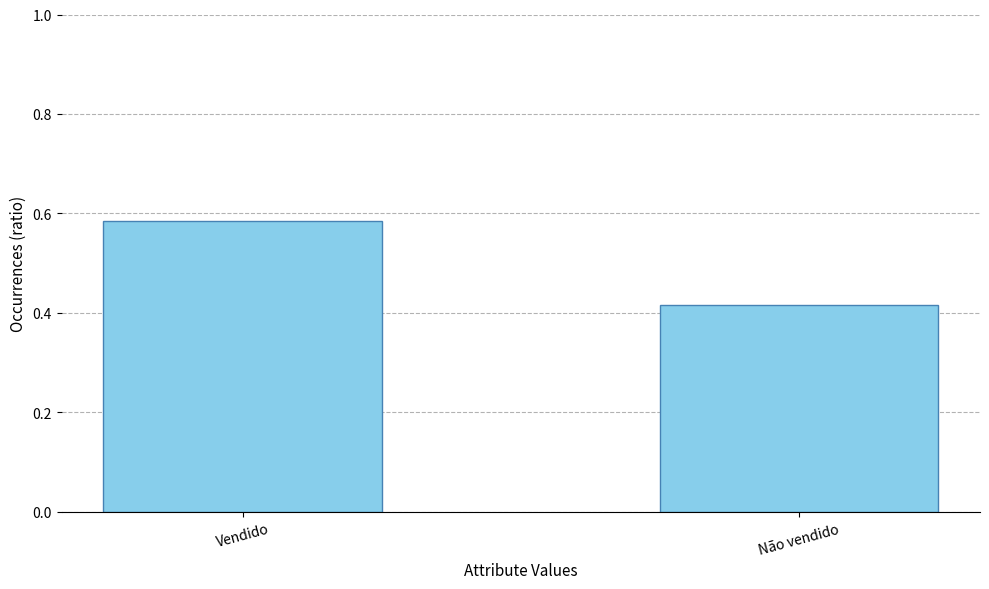

What is the difference between the maximum and minimum values?

0.2